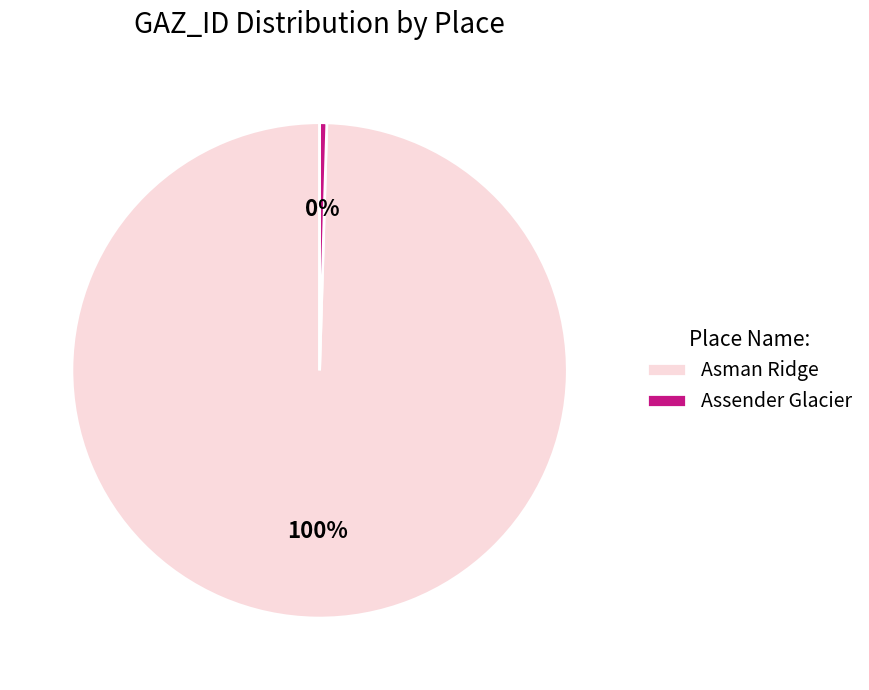

Which category has the biggest portion of the pie?

Asman Ridge